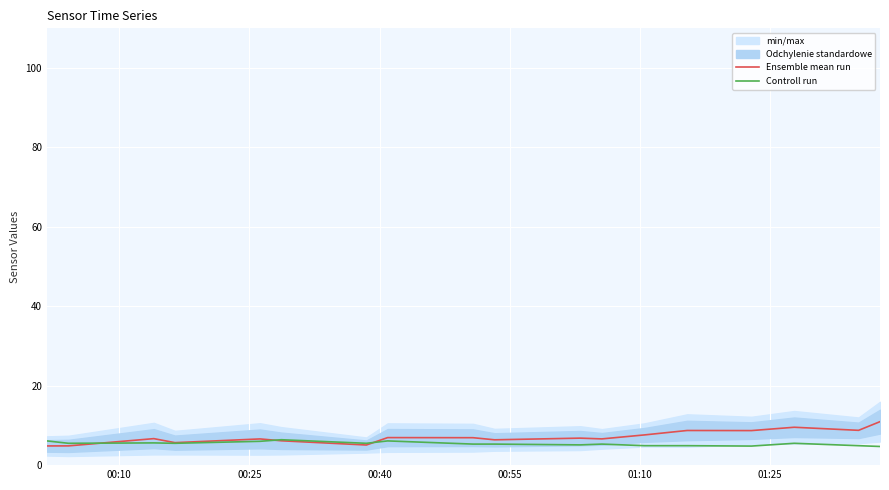

What is the difference between the maximum and second lowest values in the Controll run series?

1.6